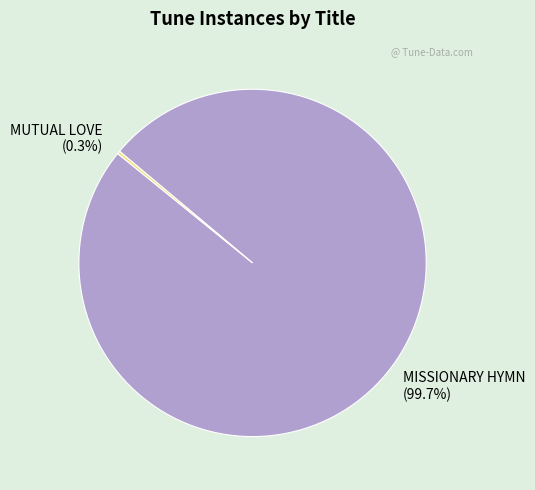

To the nearest percent, what percentage of the pie is MISSIONARY HYMN?

100%